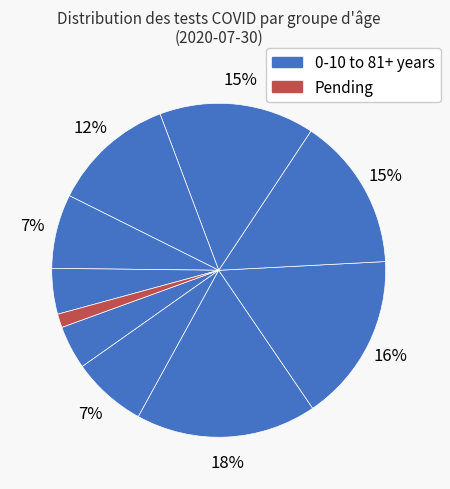

How many slices are in this pie chart?

10